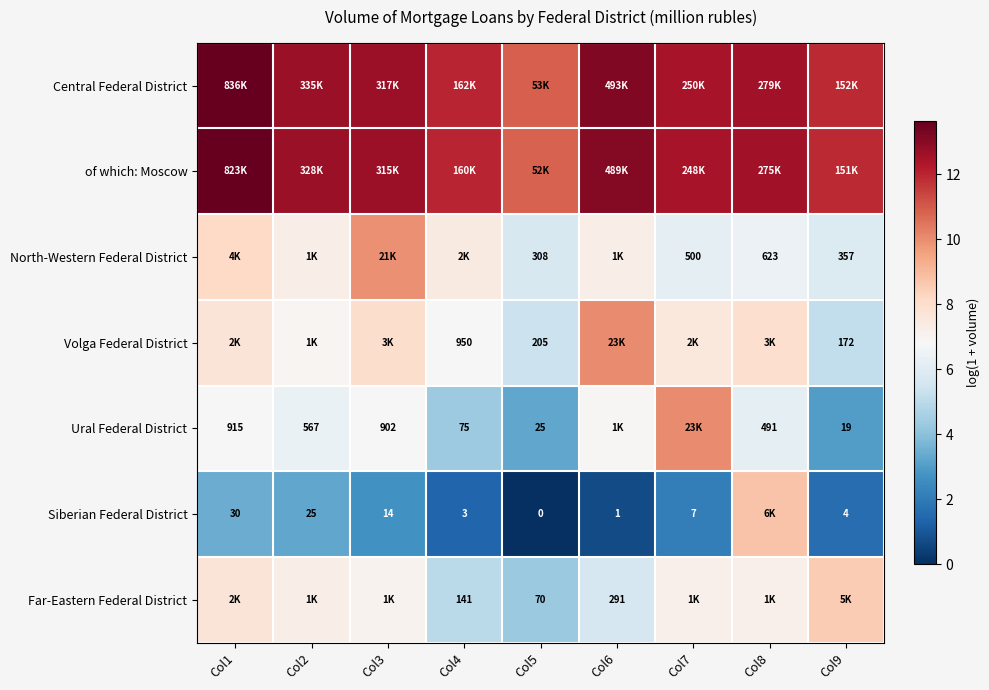

Is the value of North-Western Federal District at Col8 greater than the value of Siberian Federal District at Col6?

Yes